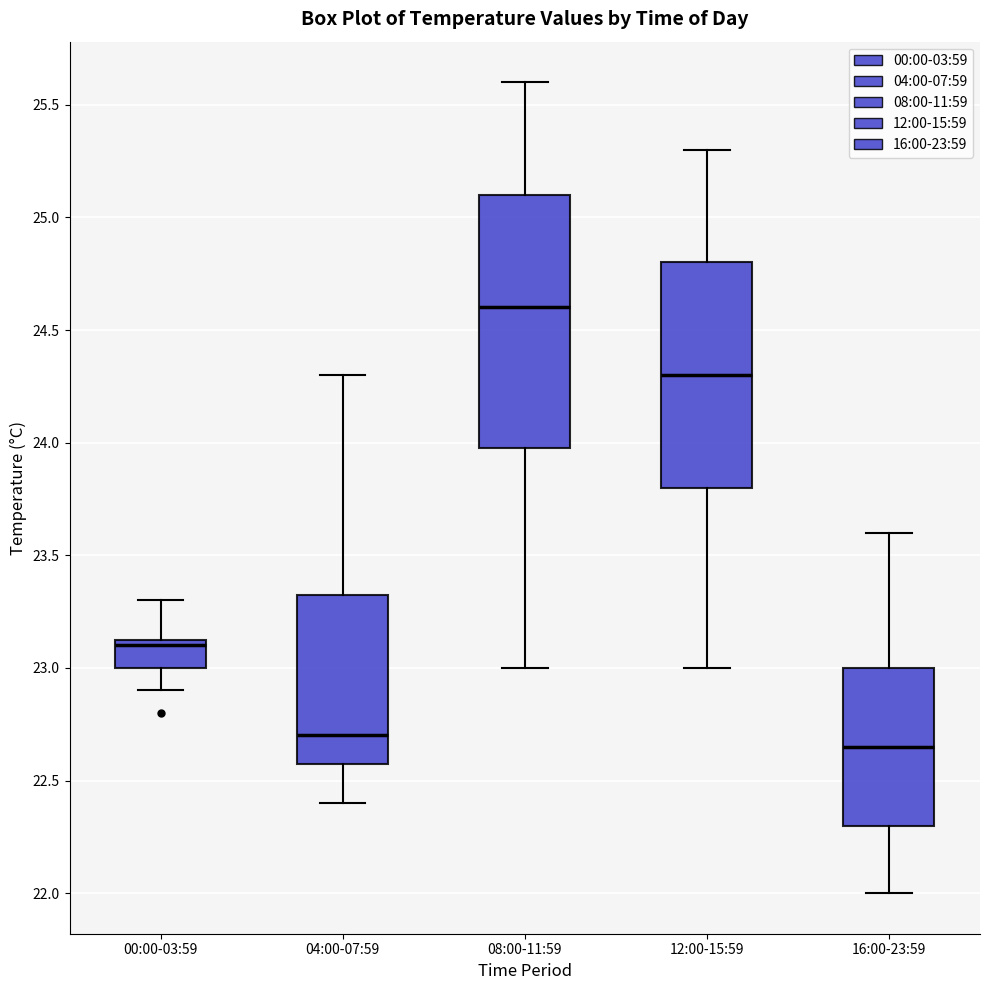

Comparing the boxes themselves (not the whiskers), which one is the tallest?

08:00-11:59